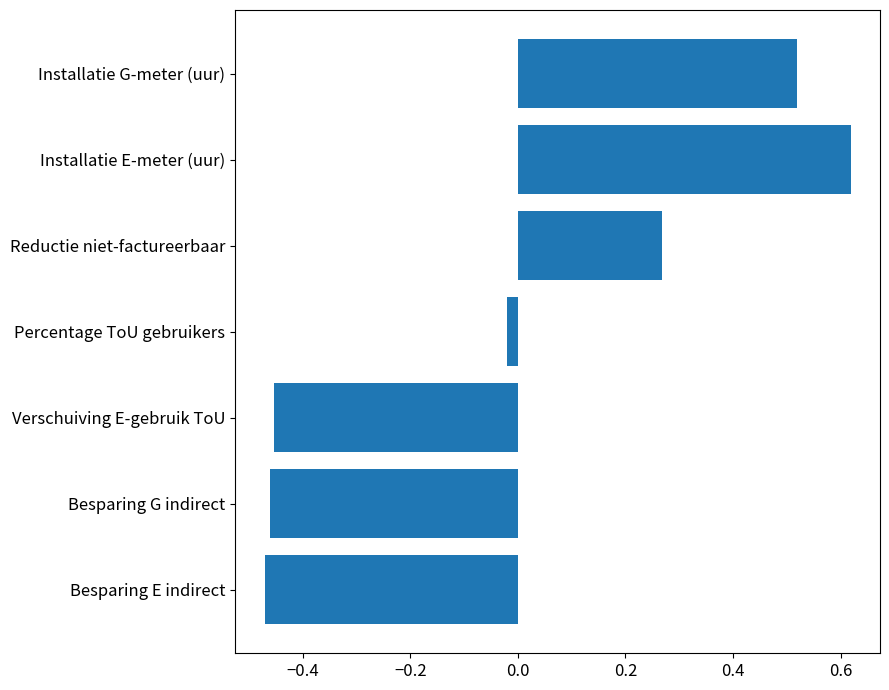

What is the change in value from Besparing G indirect to Installatie G-meter (uur)?

+1.0